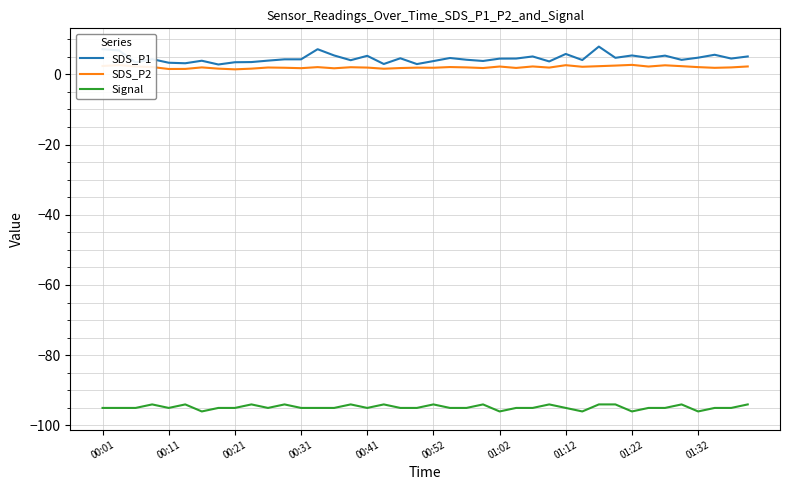

True or false: SDS_P2 and SDS_P1 cross at least once.

False